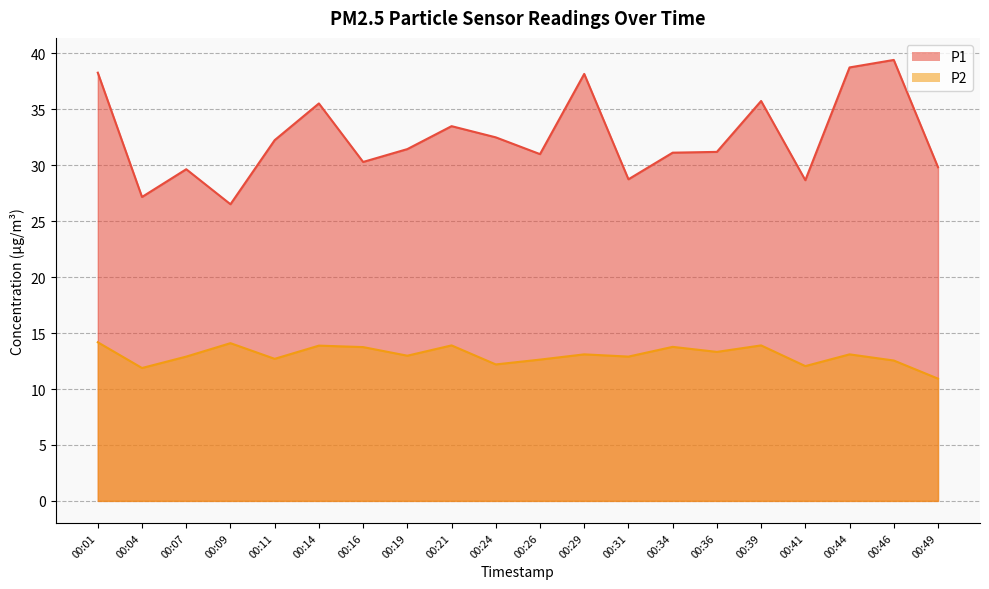

What is the sum of all P1 values?

649.8